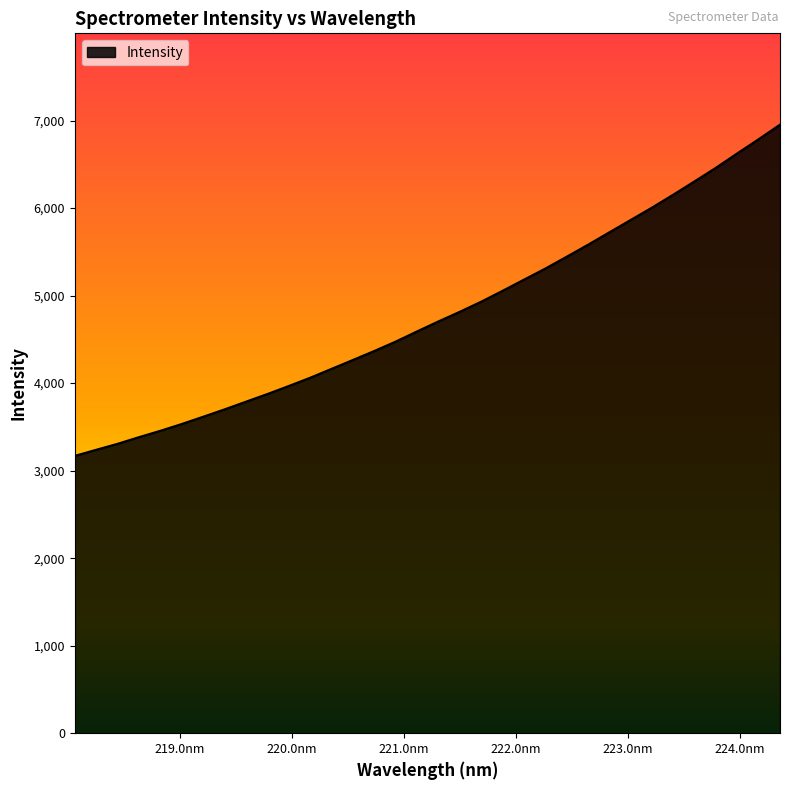

What is the difference between the maximum and minimum values?

3784.4